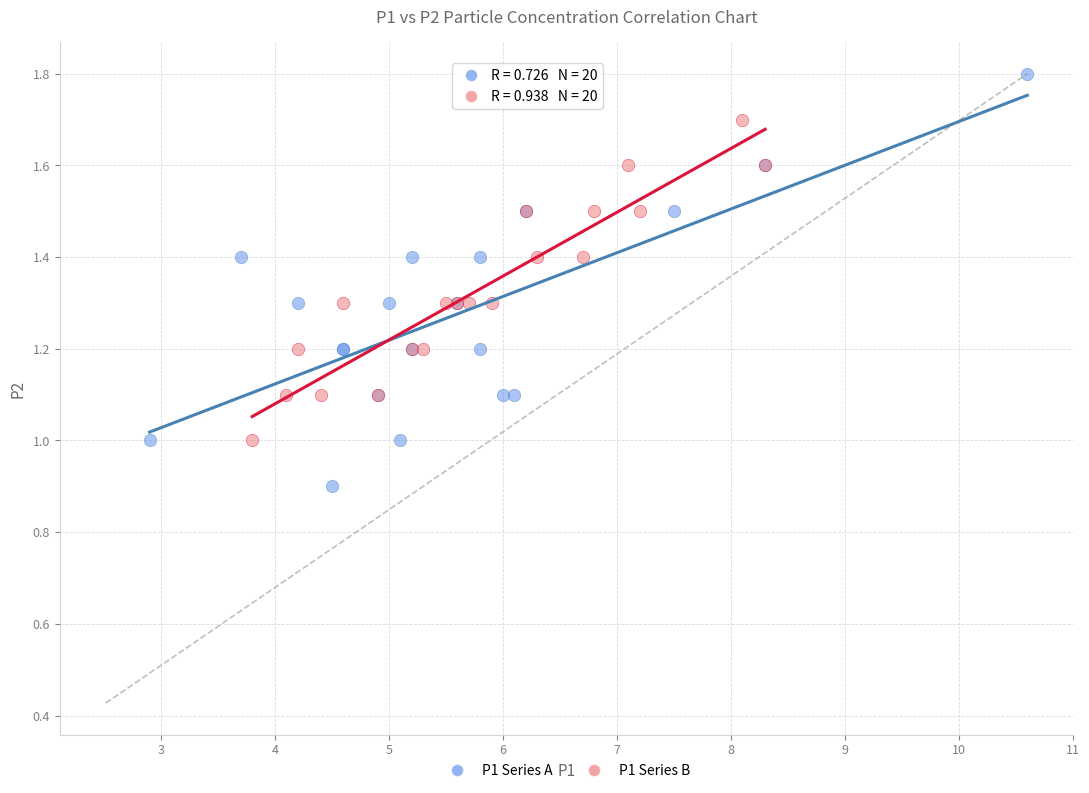

Which series contains the lowest Y value?

P1 Series A